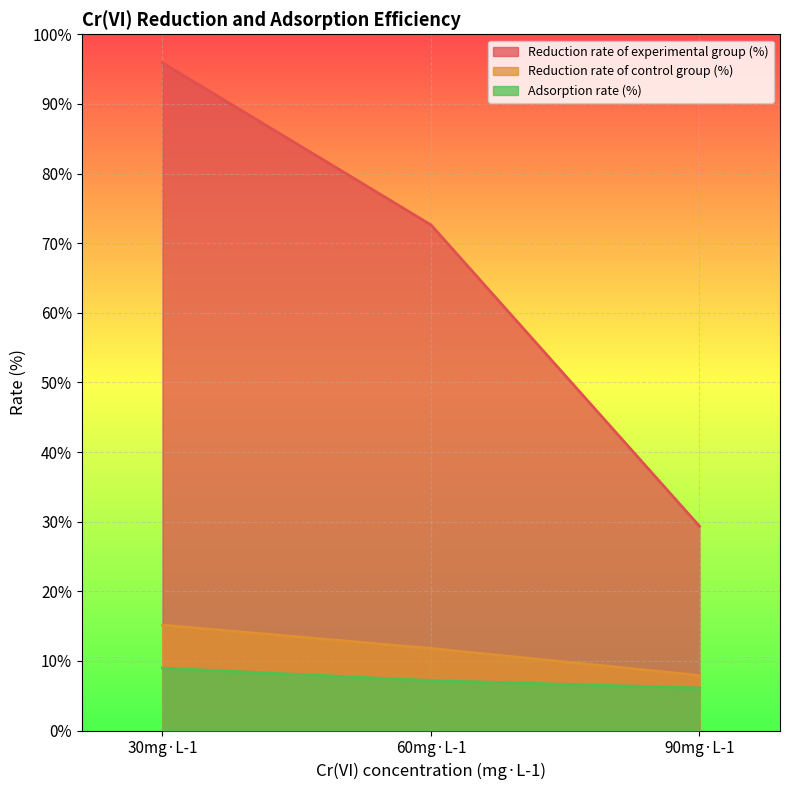

Rank the categories by Reduction rate of experimental group (%) value from lowest to highest.

90mg·L-1, 60mg·L-1, 30mg·L-1